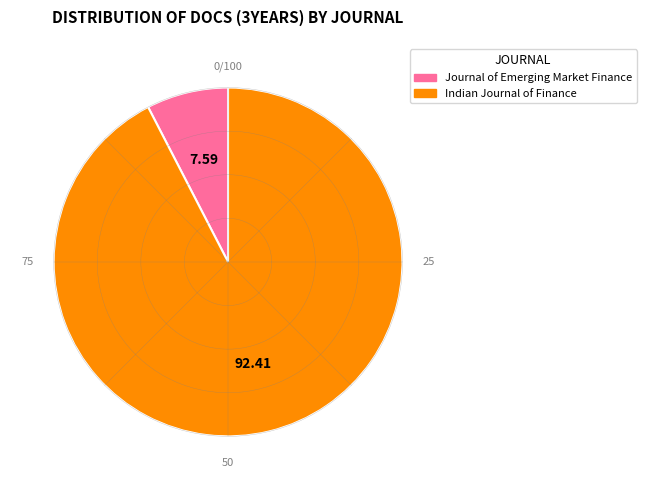

Which category accounts for the majority?

Indian Journal of Finance